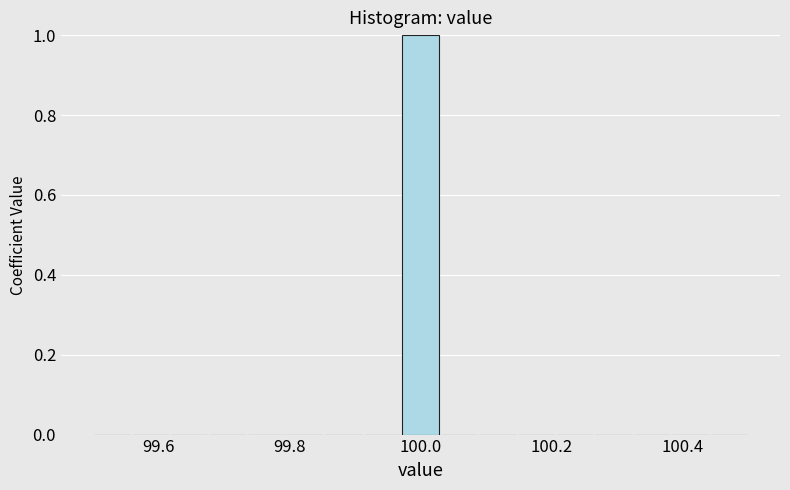

Around what value on the x-axis is the tallest bar? Give the approximate position of its centre, as read against the axis.

100.00